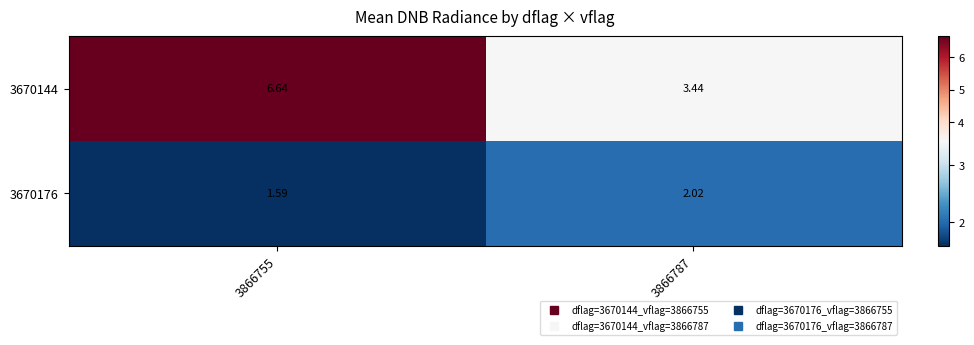

Between 3866755 and 3866787, which series saw the biggest shift?

3670144